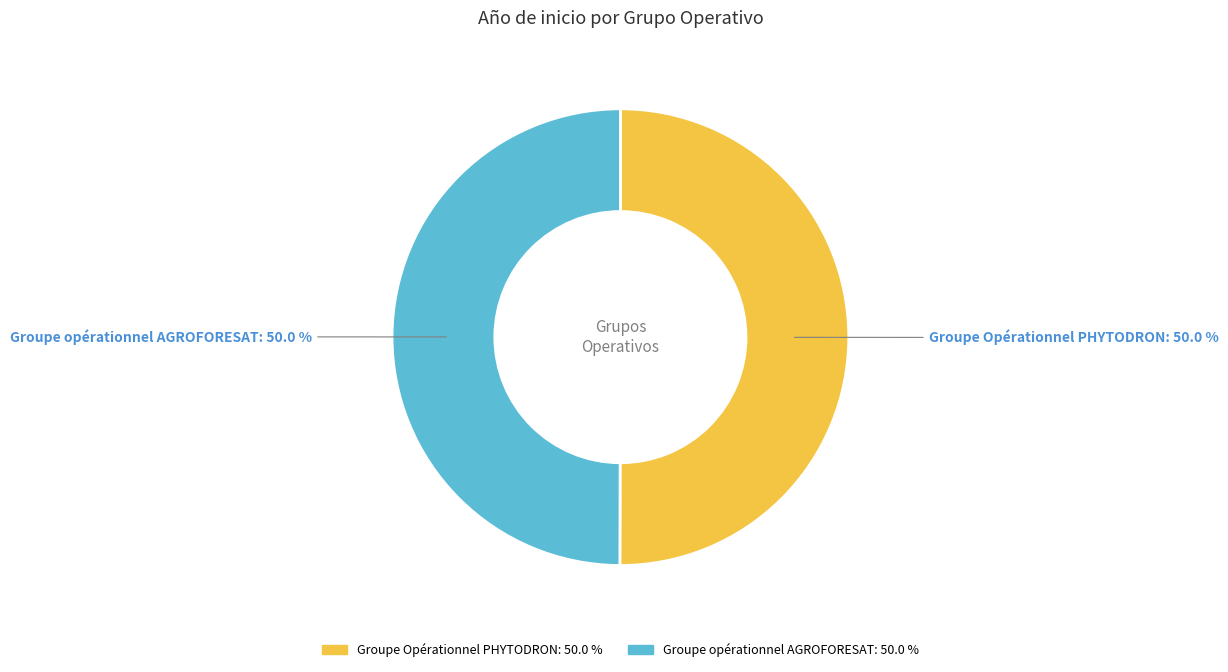

To the nearest percent, what percentage of the pie is Groupe Opérationnel PHYTODRON?

50%